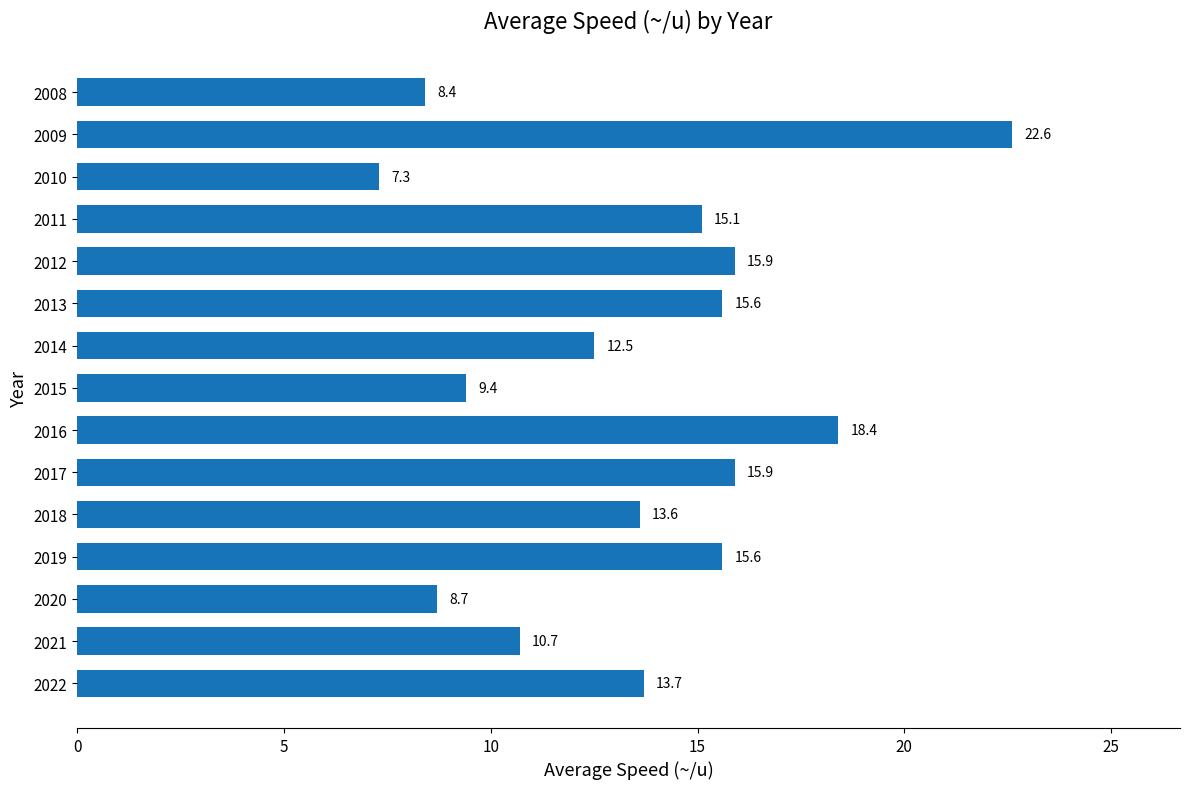

Approximately how many times larger is the value at 2012 compared to 2020?

1.8